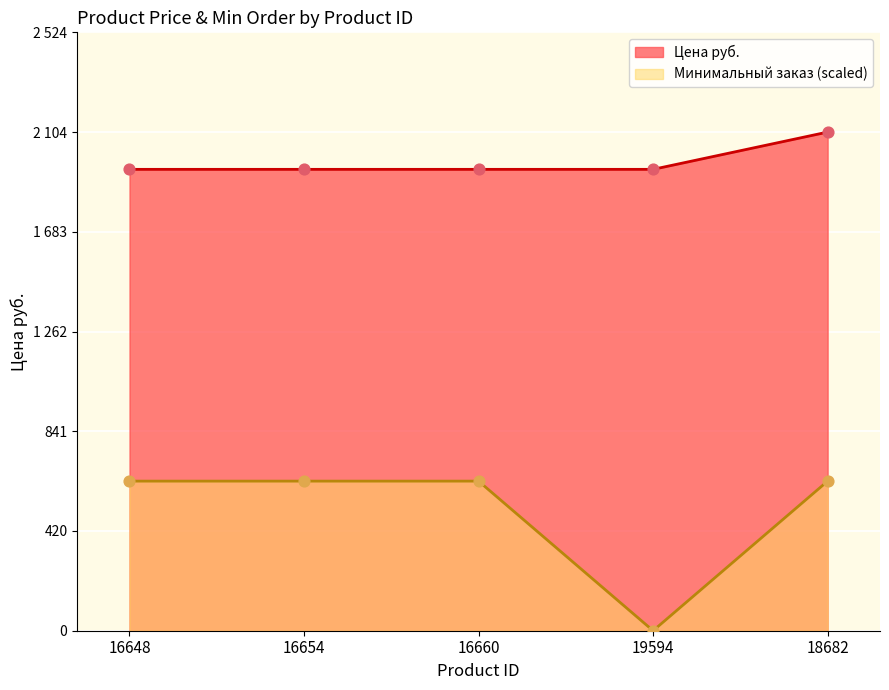

Which series contains the lowest Y value?

Минимальный заказ